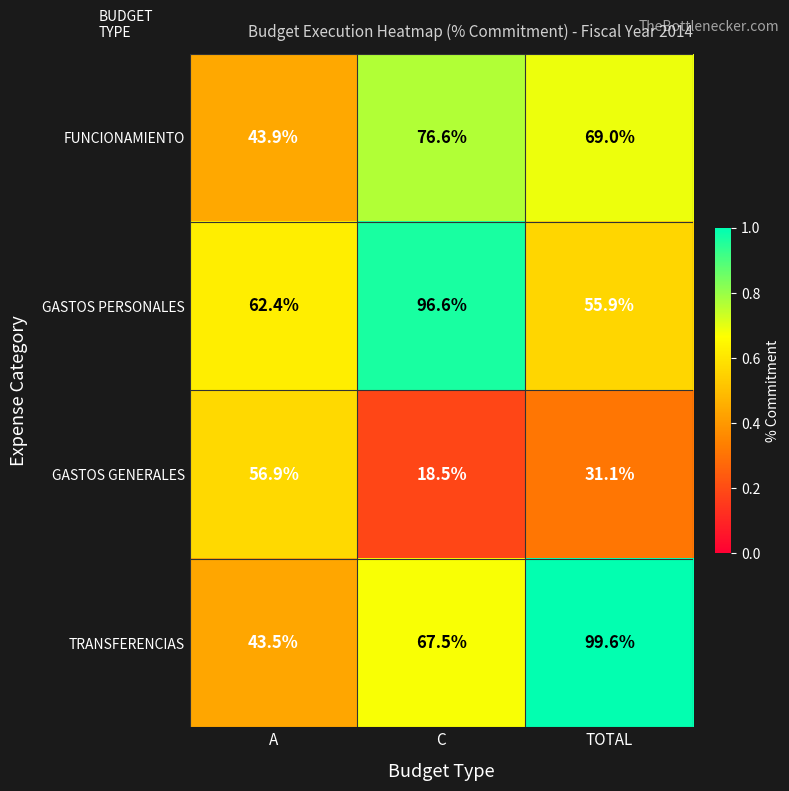

At which label is FUNCIONAMIENTO closest to 60?

TOTAL